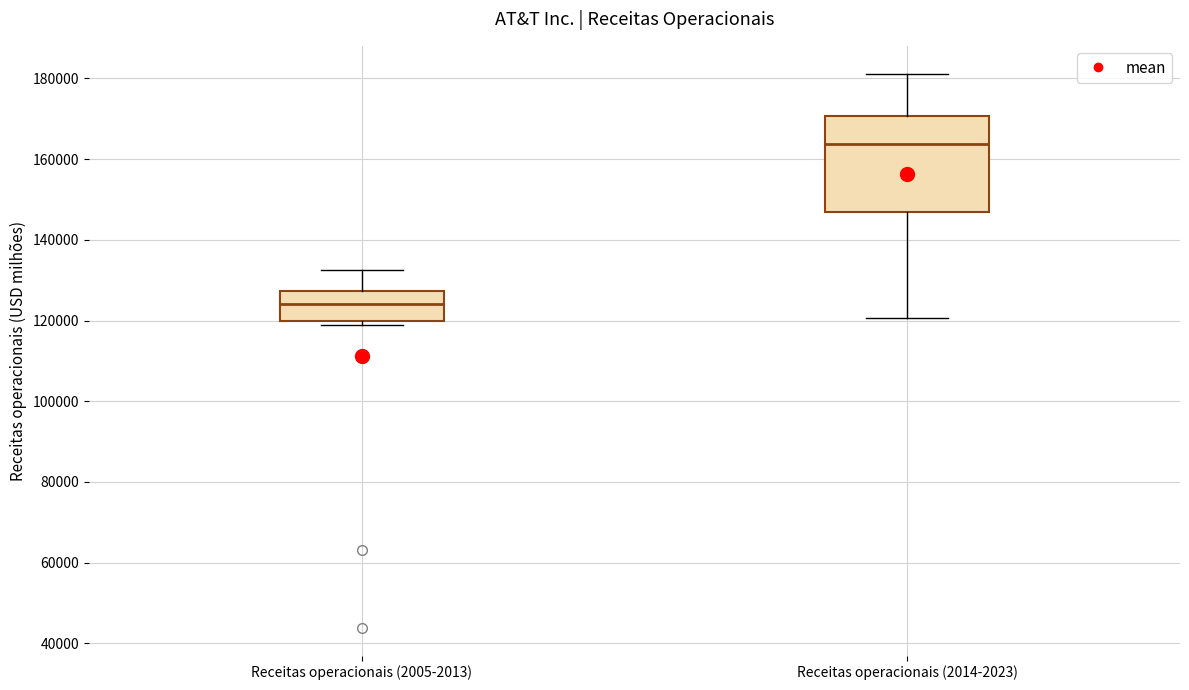

Comparing the boxes themselves (not the whiskers), which one is the tallest?

Receitas operacionais (2014-2023)